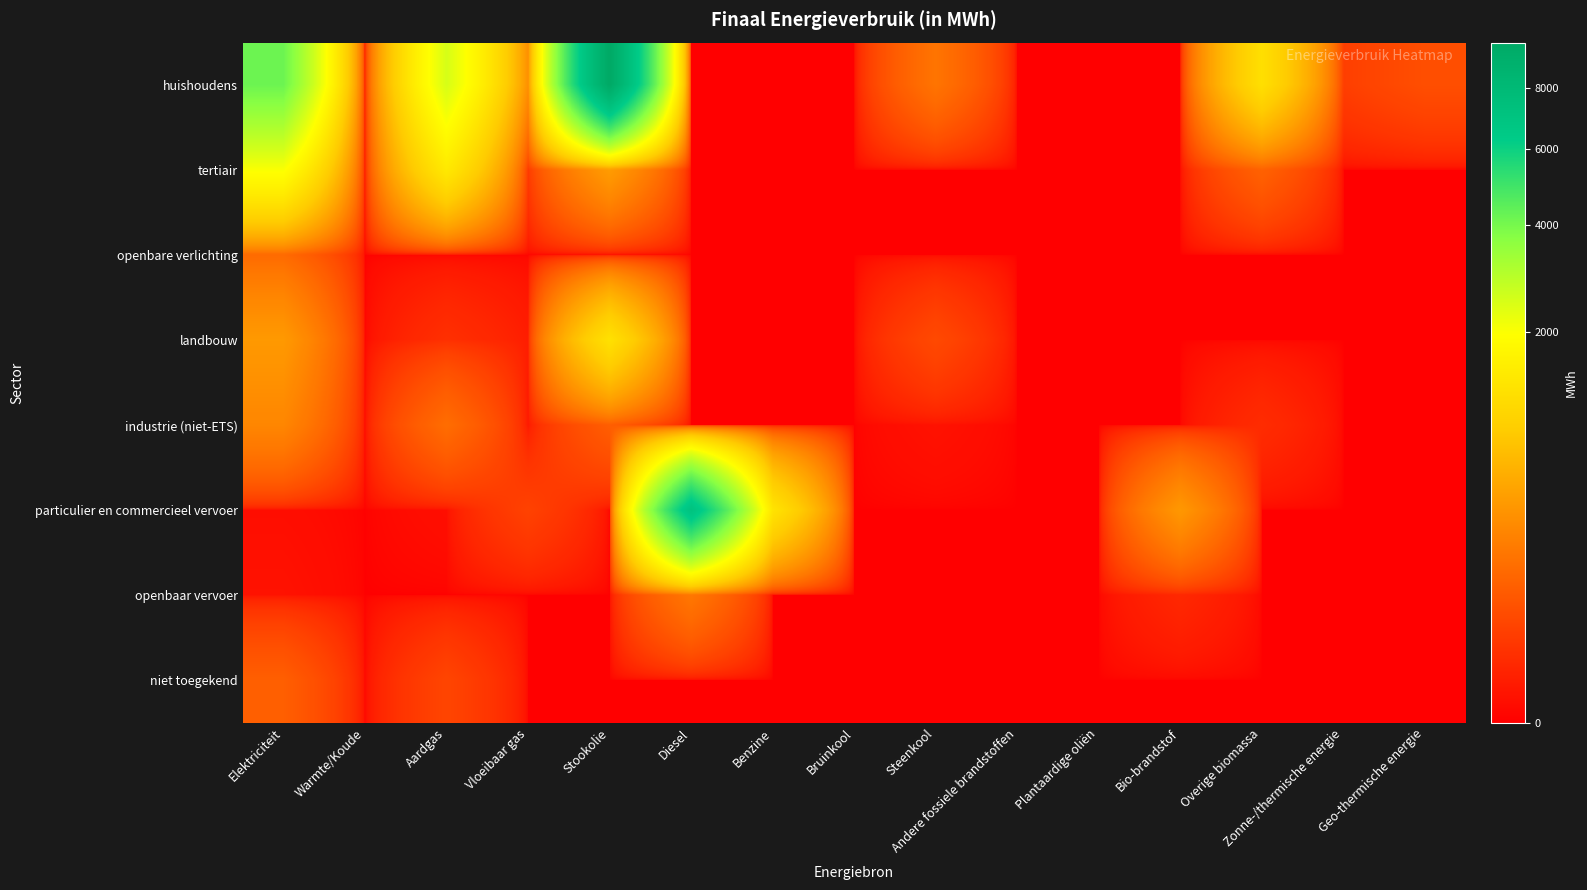

Reading right to left, what are all the values shown in this chart?

huishoudens: Geo-thermische energie=57.2	Zonne-/thermische energie=29.7	Overige biomassa=1222.8	Bio-brandstof=0.0	Plantaardige oliën=0.0	Andere fossiele brandstoffen=0.0	Steenkool=176.8	Bruinkool=0.0	Benzine=0.0	Diesel=0.0	Stookolie=9743.3	Vloeibaar gas=319.6	Aardgas=2487.3	Warmte/Koude=0.0	Elektriciteit=4171.4
tertiair: Geo-thermische energie=0.0	Zonne-/thermische energie=0.0	Overige biomassa=108.3	Bio-brandstof=0.0	Plantaardige oliën=0.0	Andere fossiele brandstoffen=0.0	Steenkool=0.0	Bruinkool=0.0	Benzine=0.0	Diesel=0.0	Stookolie=408.2	Vloeibaar gas=23.8	Aardgas=1433.2	Warmte/Koude=0.0	Elektriciteit=2023.3
openbare verlichting: Geo-thermische energie=0.0	Zonne-/thermische energie=0.0	Overige biomassa=0.0	Bio-brandstof=0.0	Plantaardige oliën=0.0	Andere fossiele brandstoffen=0.0	Steenkool=0.0	Bruinkool=0.0	Benzine=0.0	Diesel=0.0	Stookolie=0.0	Vloeibaar gas=0.0	Aardgas=0.0	Warmte/Koude=0.0	Elektriciteit=135.5
landbouw: Geo-thermische energie=0.0	Zonne-/thermische energie=0.0	Overige biomassa=0.0	Bio-brandstof=0.0	Plantaardige oliën=0.0	Andere fossiele brandstoffen=0.0	Steenkool=47.7	Bruinkool=0.0	Benzine=0.0	Diesel=0.0	Stookolie=1259.0	Vloeibaar gas=3.6	Aardgas=14.0	Warmte/Koude=0.0	Elektriciteit=385.8
industrie (niet-ETS): Geo-thermische energie=0.0	Zonne-/thermische energie=0.0	Overige biomassa=11.4	Bio-brandstof=0.0	Plantaardige oliën=0.0	Andere fossiele brandstoffen=0.0	Steenkool=1.0	Bruinkool=0.0	Benzine=0.0	Diesel=0.0	Stookolie=95.9	Vloeibaar gas=2.1	Aardgas=145.3	Warmte/Koude=0.0	Elektriciteit=262.6
particulier en commercieel vervoer: Geo-thermische energie=0.0	Zonne-/thermische energie=0.0	Overige biomassa=0.0	Bio-brandstof=375.2	Plantaardige oliën=0.0	Andere fossiele brandstoffen=0.0	Steenkool=0.0	Bruinkool=0.0	Benzine=1311.5	Diesel=7082.0	Stookolie=0.0	Vloeibaar gas=34.8	Aardgas=0.5	Warmte/Koude=0.0	Elektriciteit=0.4
openbaar vervoer: Geo-thermische energie=0.0	Zonne-/thermische energie=0.0	Overige biomassa=0.0	Bio-brandstof=8.4	Plantaardige oliën=0.0	Andere fossiele brandstoffen=0.0	Steenkool=0.0	Bruinkool=0.0	Benzine=0.0	Diesel=190.8	Stookolie=0.0	Vloeibaar gas=0.0	Aardgas=0.0	Warmte/Koude=0.0	Elektriciteit=1.0
niet toegekend: Geo-thermische energie=0.0	Zonne-/thermische energie=0.0	Overige biomassa=0.0	Bio-brandstof=0.0	Plantaardige oliën=0.0	Andere fossiele brandstoffen=0.0	Steenkool=0.0	Bruinkool=0.0	Benzine=0.0	Diesel=0.0	Stookolie=0.0	Vloeibaar gas=0.0	Aardgas=39.7	Warmte/Koude=0.0	Elektriciteit=97.4